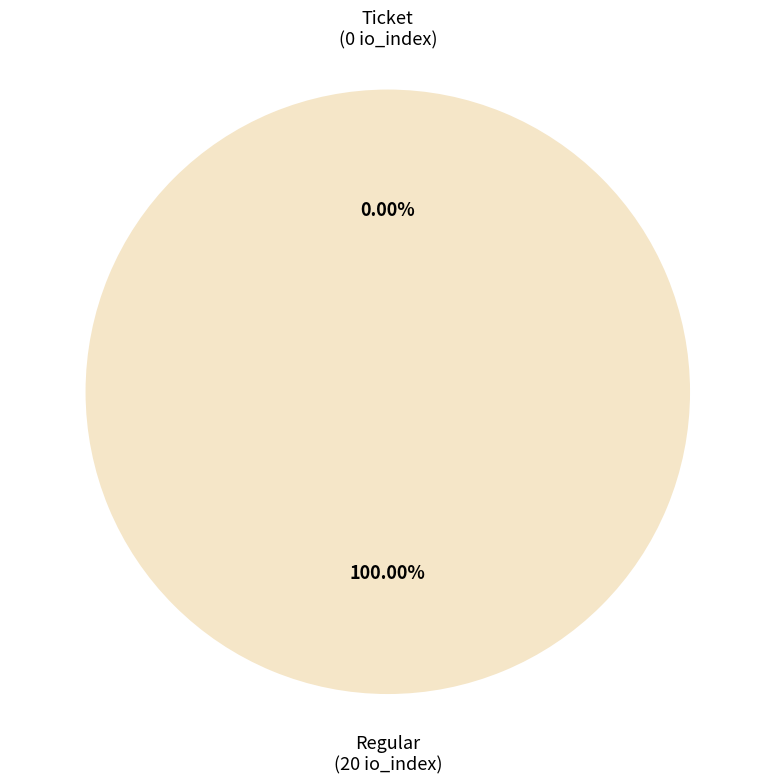

How many slices are in this pie chart?

2